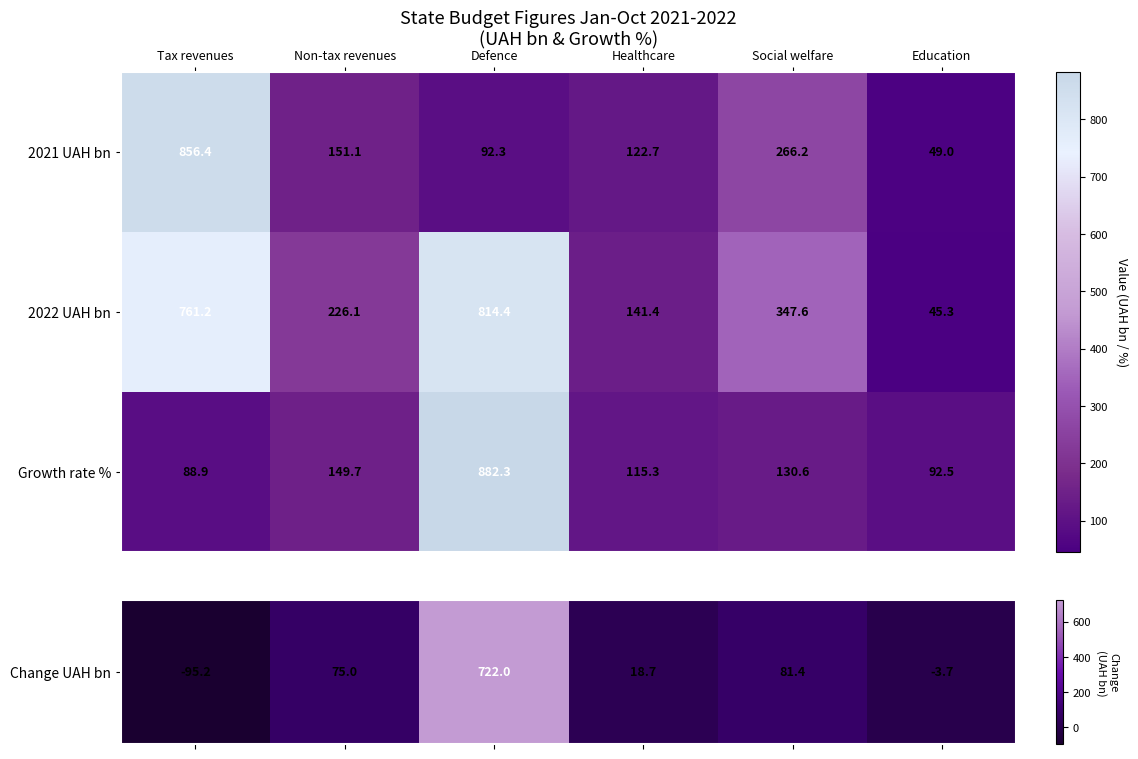

What is the minimum value shown in the chart?

45.3